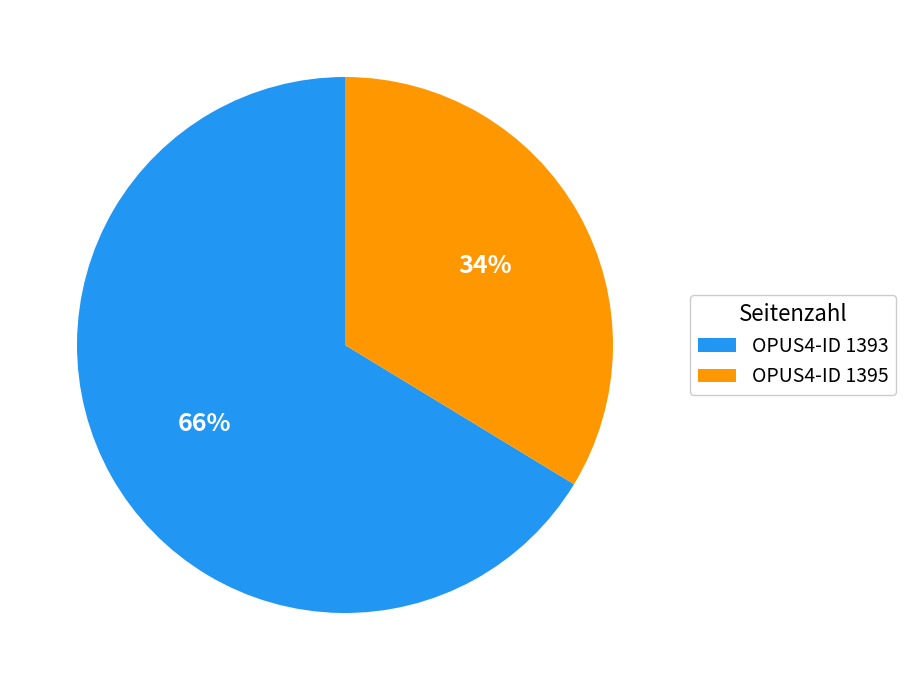

How many segments does this pie chart have?

2